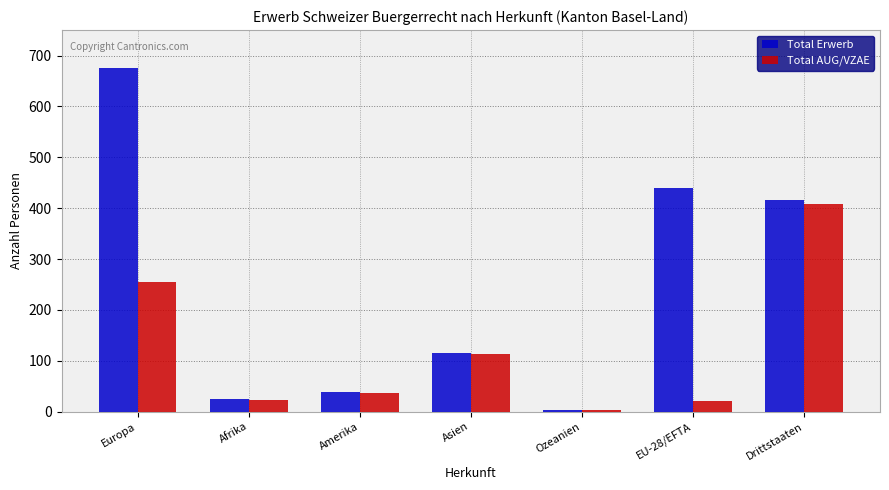

At which category is the sum across all series the highest?

Europa